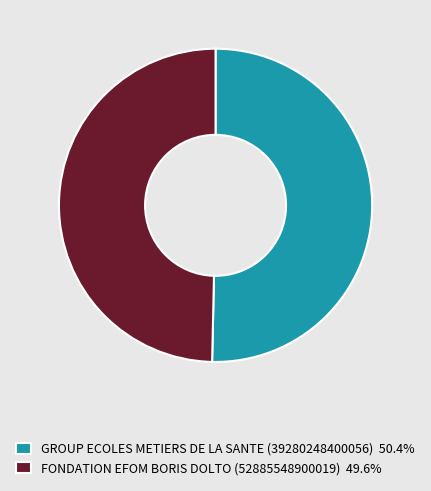

What is the ratio of the value at GROUP ECOLES METIERS DE LA SANTE (39280248400056) 50.4% to the value at FONDATION EFOM BORIS DOLTO (52885548900019) 49.6%?

1.0